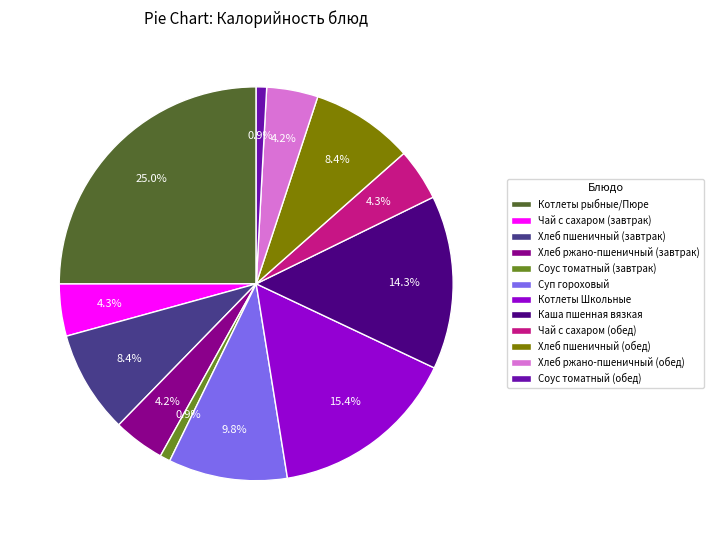

Does any single category account for the majority?

No